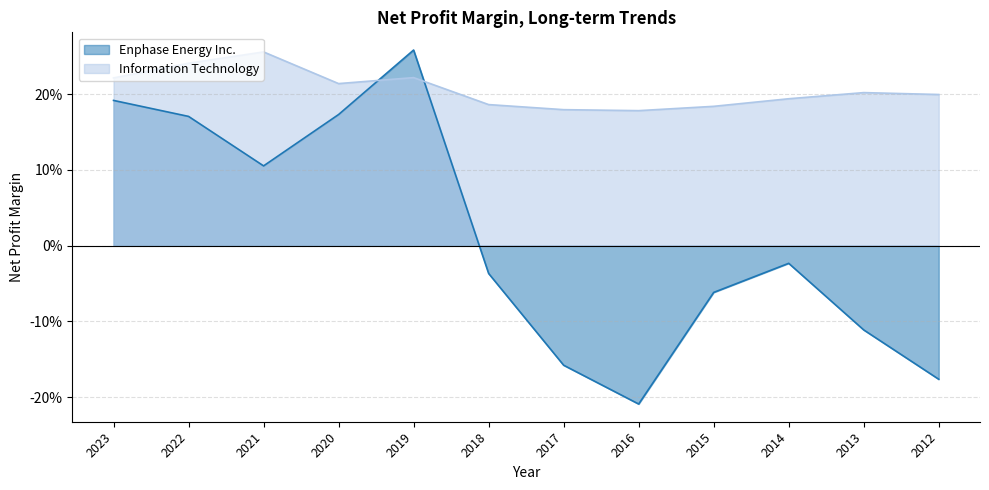

True or false: Information Technology has a value of 0.2 at 2022.

True